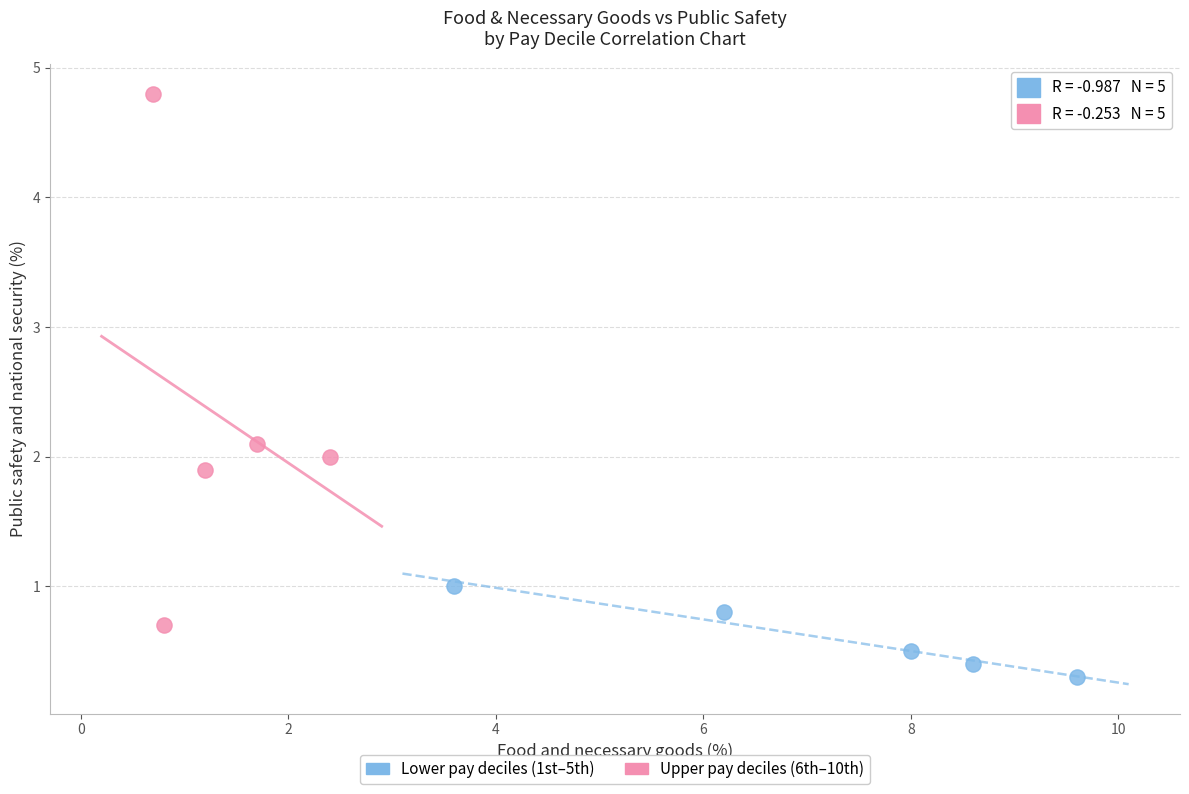

What are all the series names shown in the legend?

Lower pay deciles (1st–5th), Upper pay deciles (6th–10th)